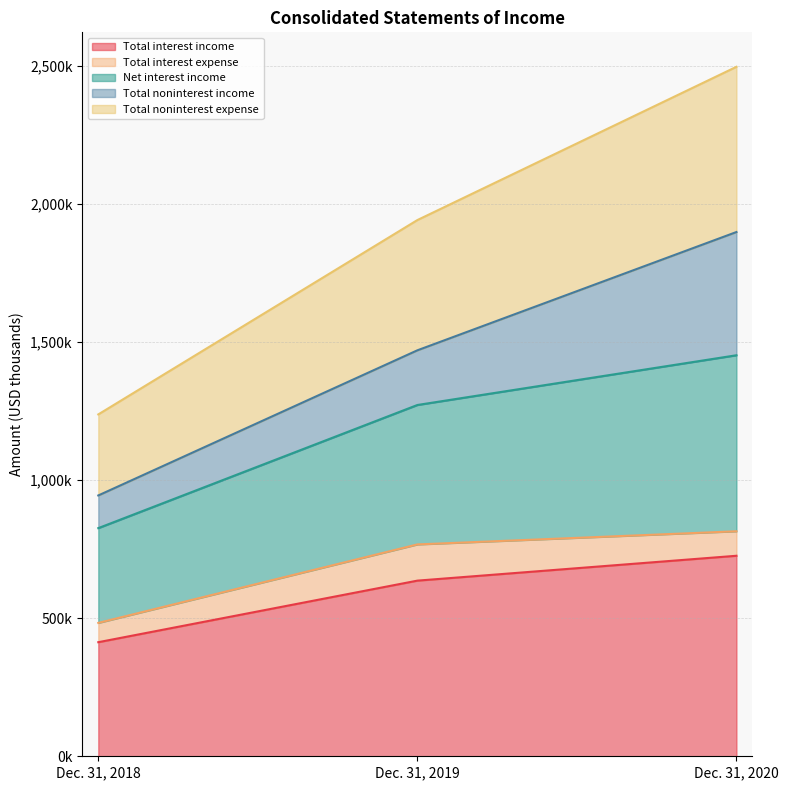

Between Dec. 31, 2019 and Dec. 31, 2018, which is larger?

Dec. 31, 2019